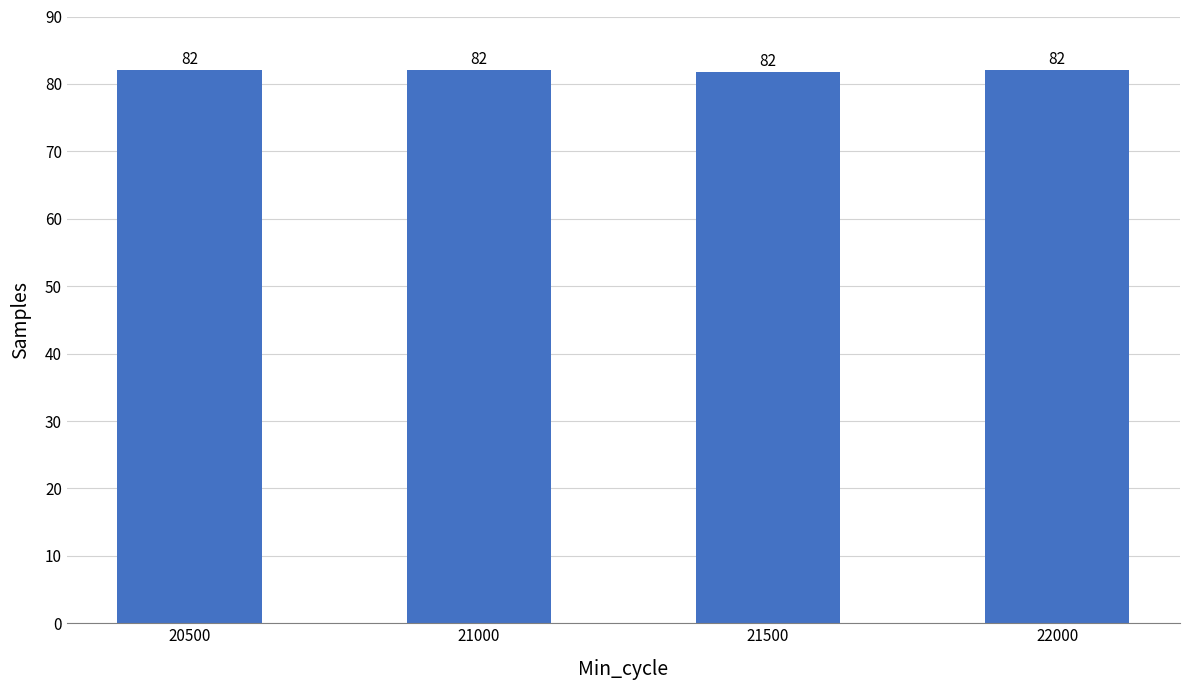

What is the value of the 2nd bar from the left?

82.0